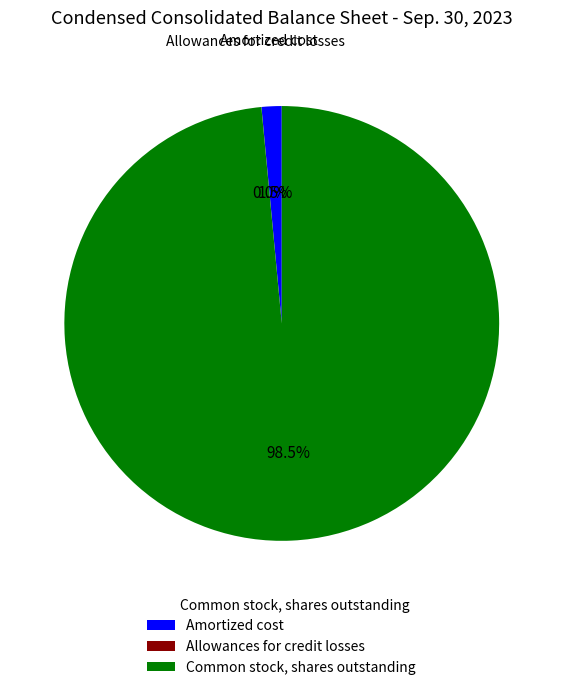

Between Common stock, shares outstanding and Amortized cost, which is larger?

Common stock, shares outstanding